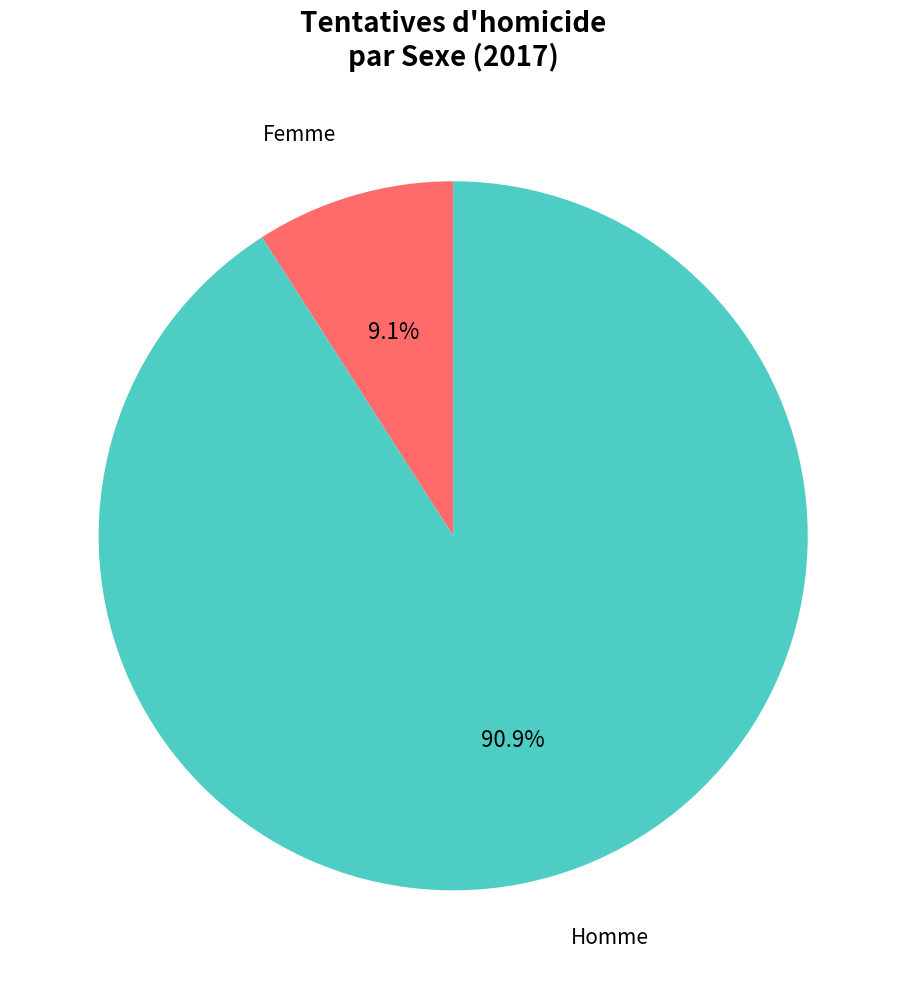

Is there a majority slice in this chart?

Yes